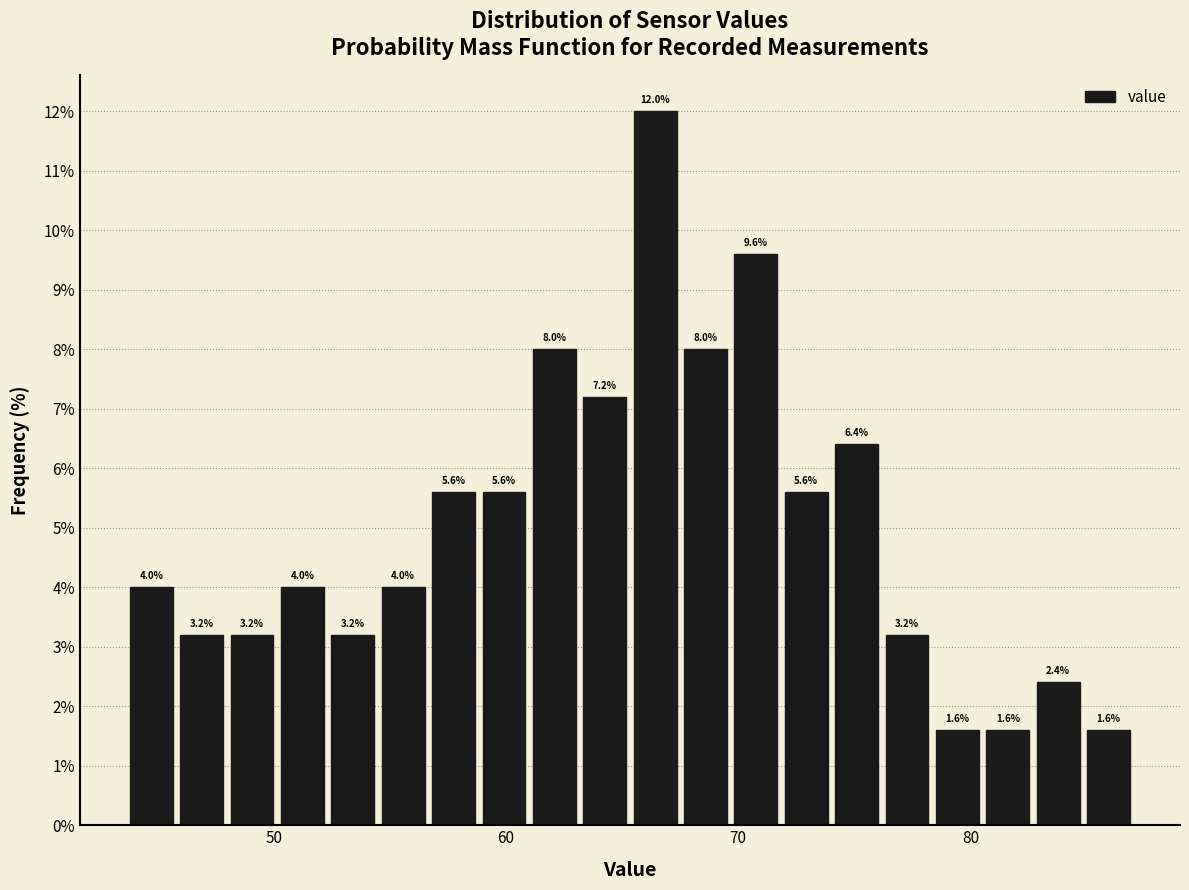

Around what value on the x-axis is the tallest bar? Give the approximate position of its centre, as read against the axis.

66